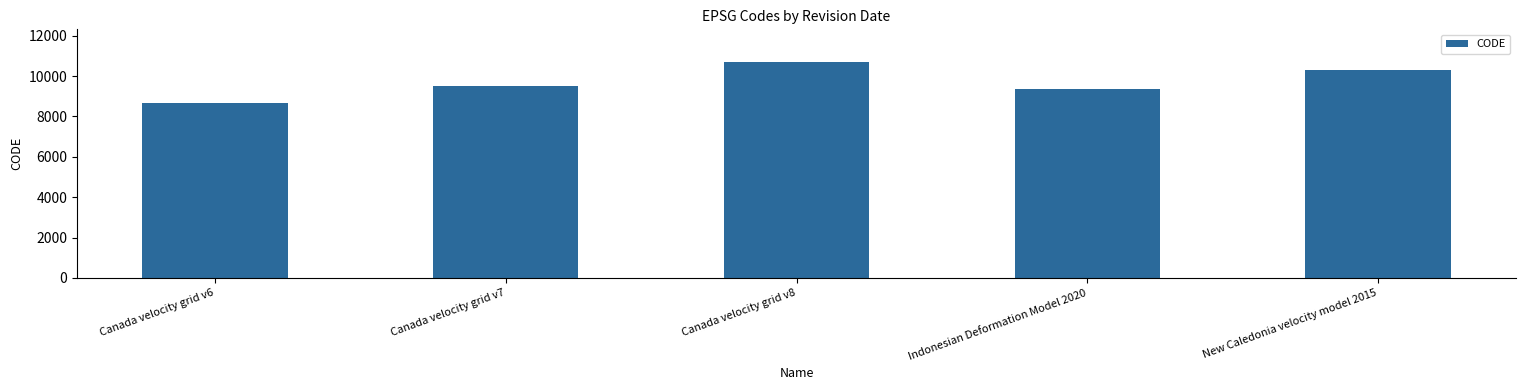

Reading right to left, what are all the values shown in this chart?

New Caledonia velocity model 2015=10323	Indonesian Deformation Model 2020=9375	Canada velocity grid v8=10707	Canada velocity grid v7=9483	Canada velocity grid v6=8676